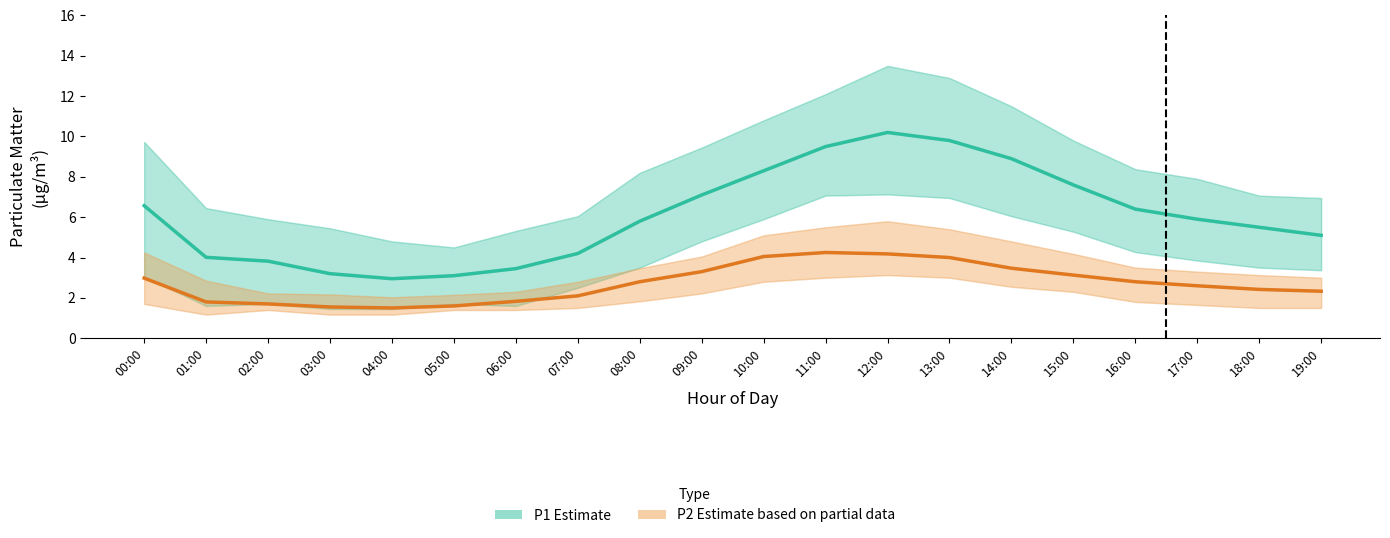

At which label does P1 (PM10) reach its peak?

12:00